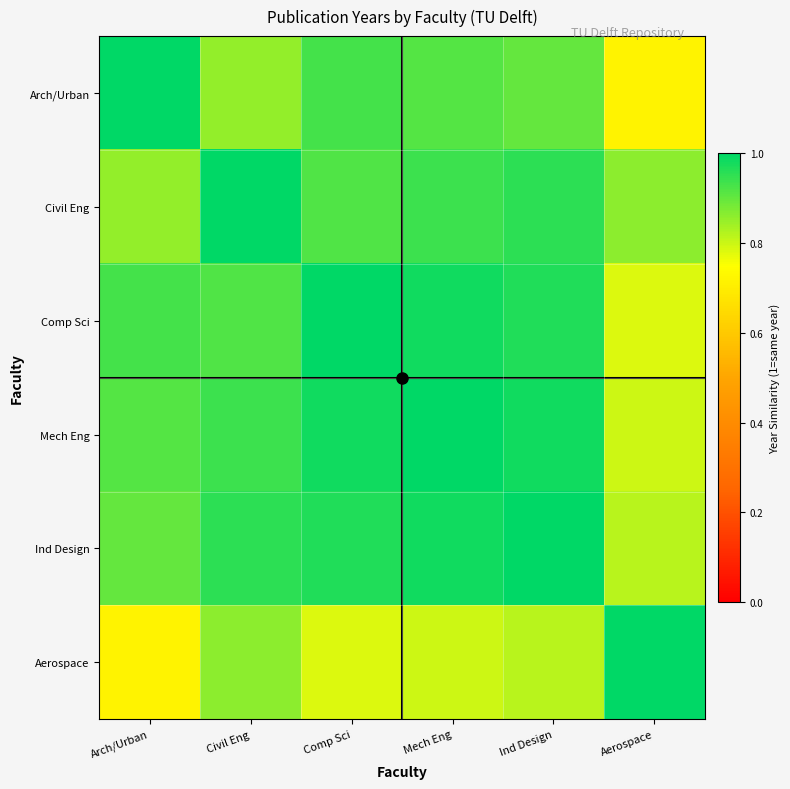

What is the difference between the highest and lowest values at Arch/Urban?

0.3